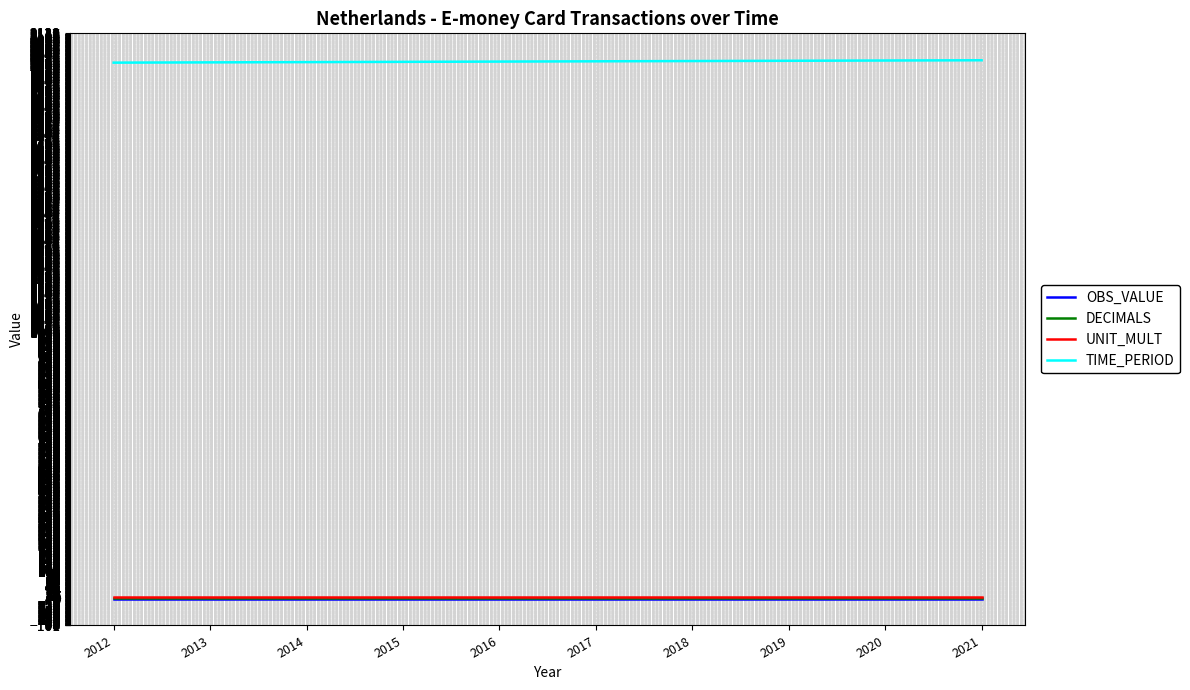

Is it true that TIME_PERIOD equals 2018 at 2018?

True